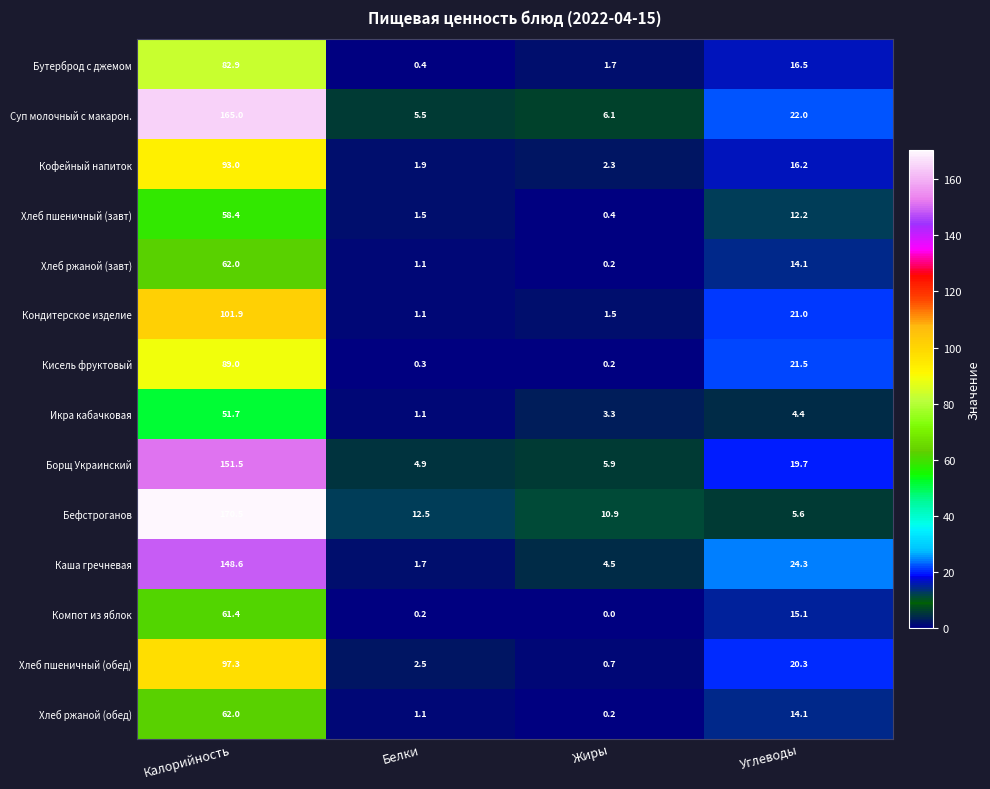

What is the difference between the maximum and minimum values in the Компот из яблок series?

61.4